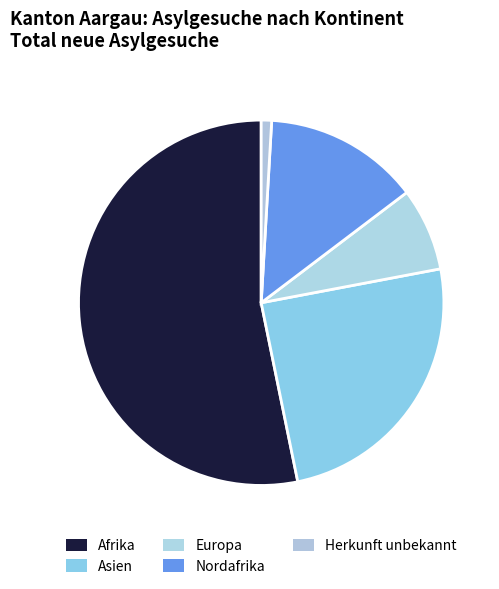

Is the sum of Asien and Europa greater than half?

No